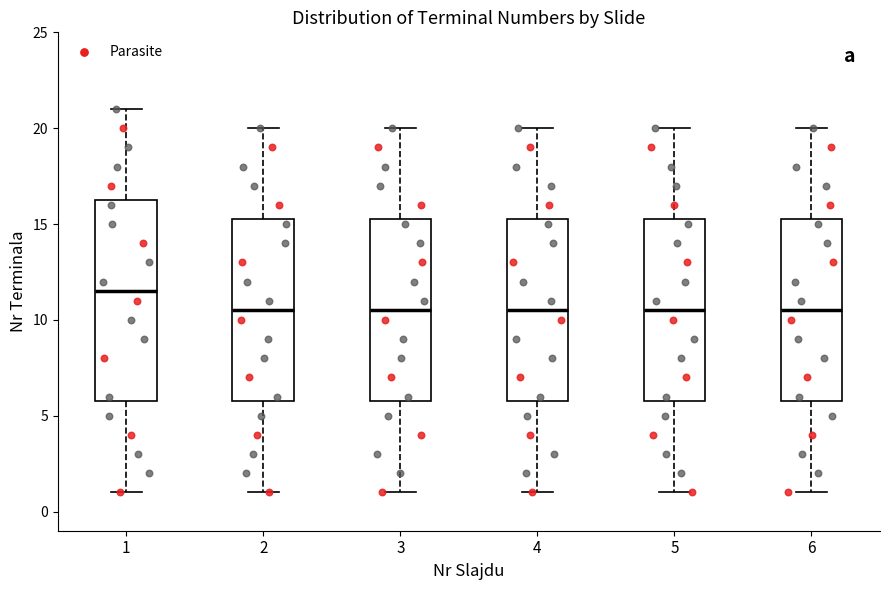

Reading left to right, transcribe this box plot: for each box, give where its median line is, the range the box spans, and where its two whiskers end, as read against the y-axis. The values are not printed on the chart, so give them approximately, as read against the axis.

1: median 11.5, box 6.0 to 16.5, whiskers 1.0 to 21.0
2: median 10.5, box 6.0 to 15.5, whiskers 1.0 to 20.0
3: median 10.5, box 6.0 to 15.5, whiskers 1.0 to 20.0
4: median 10.5, box 6.0 to 15.5, whiskers 1.0 to 20.0
5: median 10.5, box 6.0 to 15.5, whiskers 1.0 to 20.0
6: median 10.5, box 6.0 to 15.5, whiskers 1.0 to 20.0